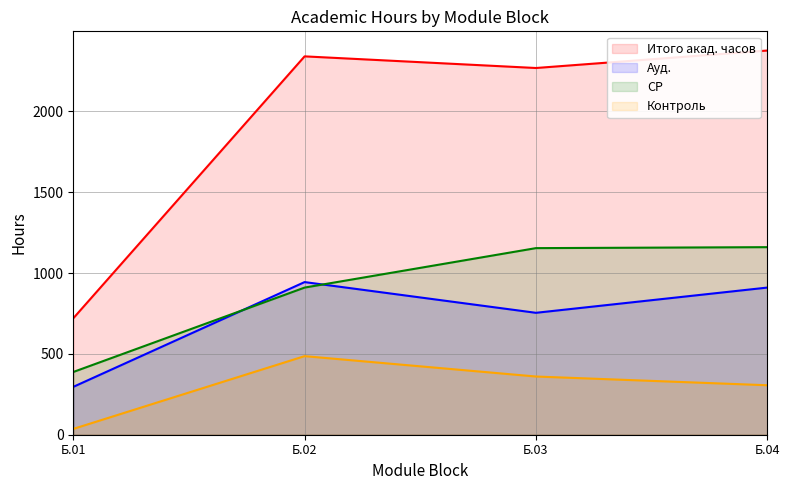

What is the total value across all series at Б.03?

4536